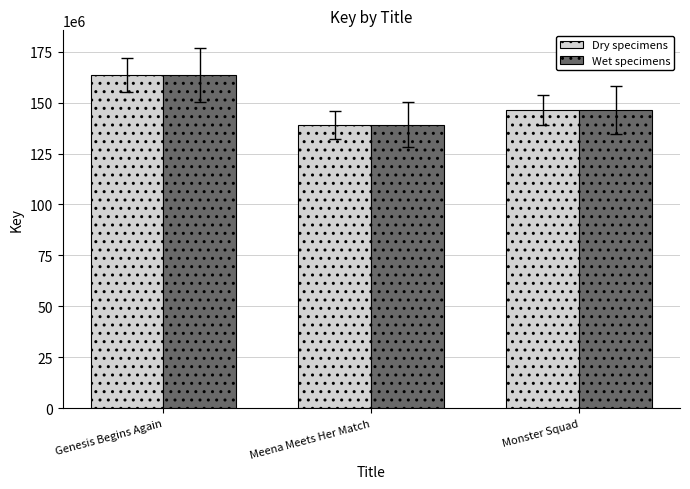

At which label does Wet specimens reach its minimum?

Meena Meets Her Match